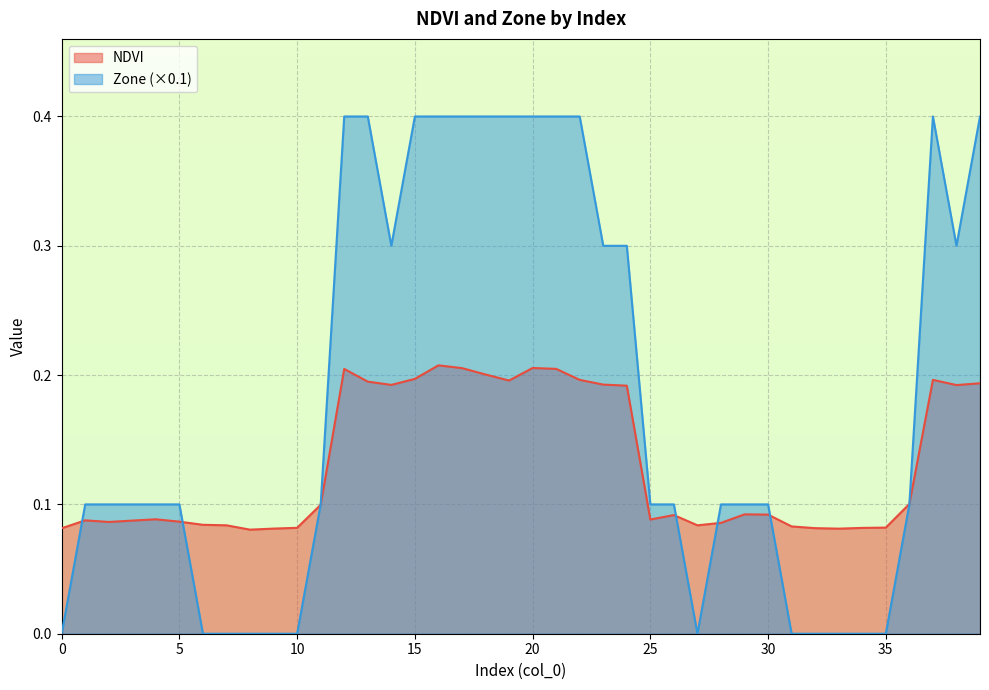

Reading left to right, list all the values displayed in this chart.

NDVI: 0.1	0.1	0.1	0.1	0.1	0.1	0.1	0.1	0.1	0.1	0.1	0.1	0.2	0.2	0.2	0.2	0.2	0.2	0.2	0.2	0.2	0.2	0.2	0.2	0.2	0.1	0.1	0.1	0.1	0.1	0.1	0.1	0.1	0.1	0.1	0.1	0.1	0.2	0.2	0.2
Zone: 0.0	0.1	0.1	0.1	0.1	0.1	0.0	0.0	0.0	0.0	0.0	0.1	0.4	0.4	0.3	0.4	0.4	0.4	0.4	0.4	0.4	0.4	0.4	0.3	0.3	0.1	0.1	0.0	0.1	0.1	0.1	0.0	0.0	0.0	0.0	0.0	0.1	0.4	0.3	0.4